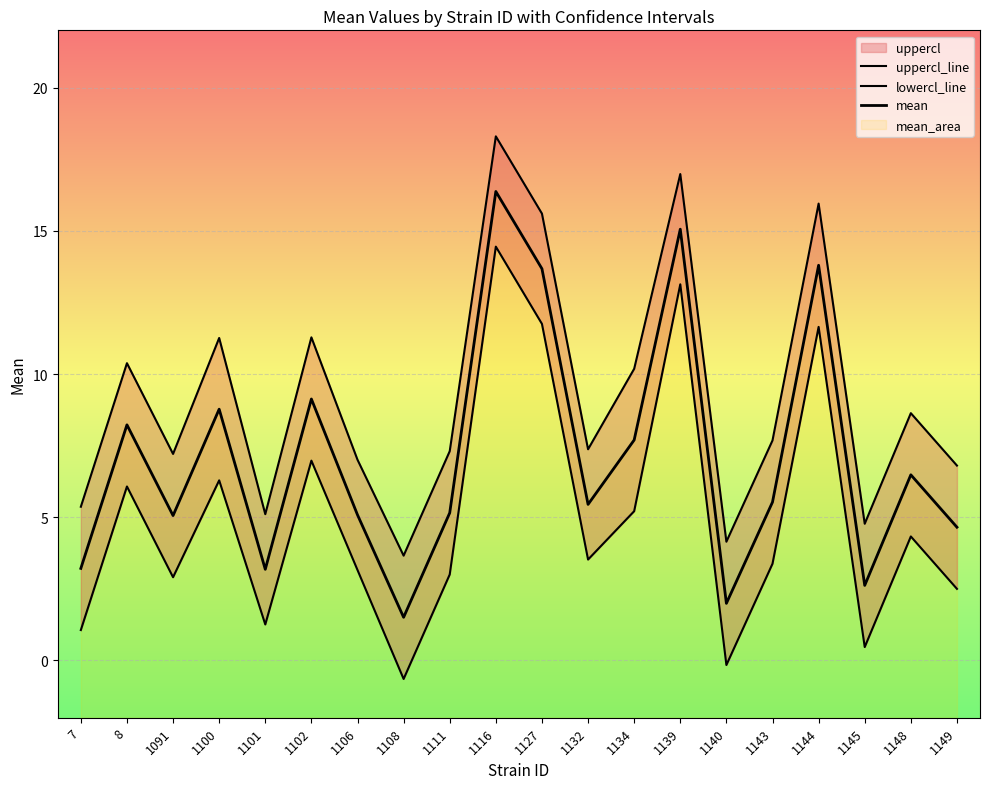

What is the maximum value for lowercl_line?

14.4